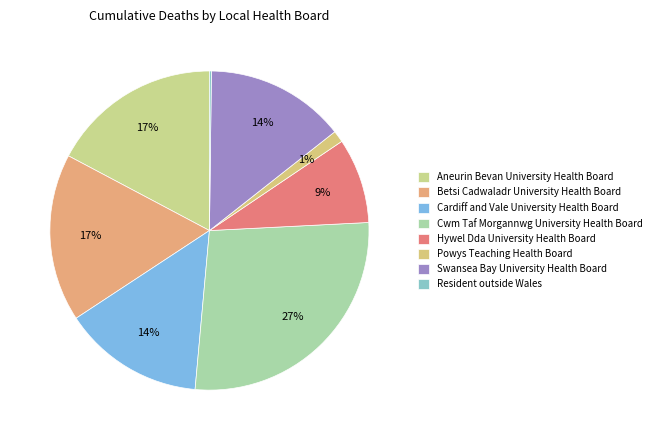

Which category has the biggest portion of the pie?

Cwm Taf Morgannwg University Health Board